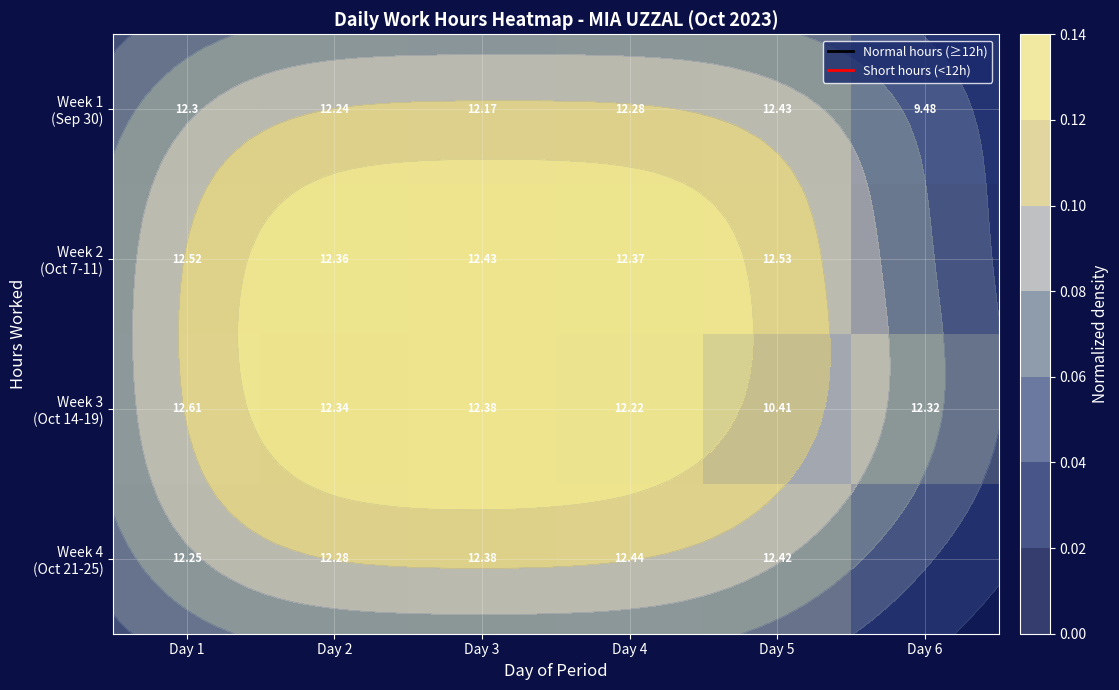

Read the Week 1 (Sep 30) value at Day 5.

12.4